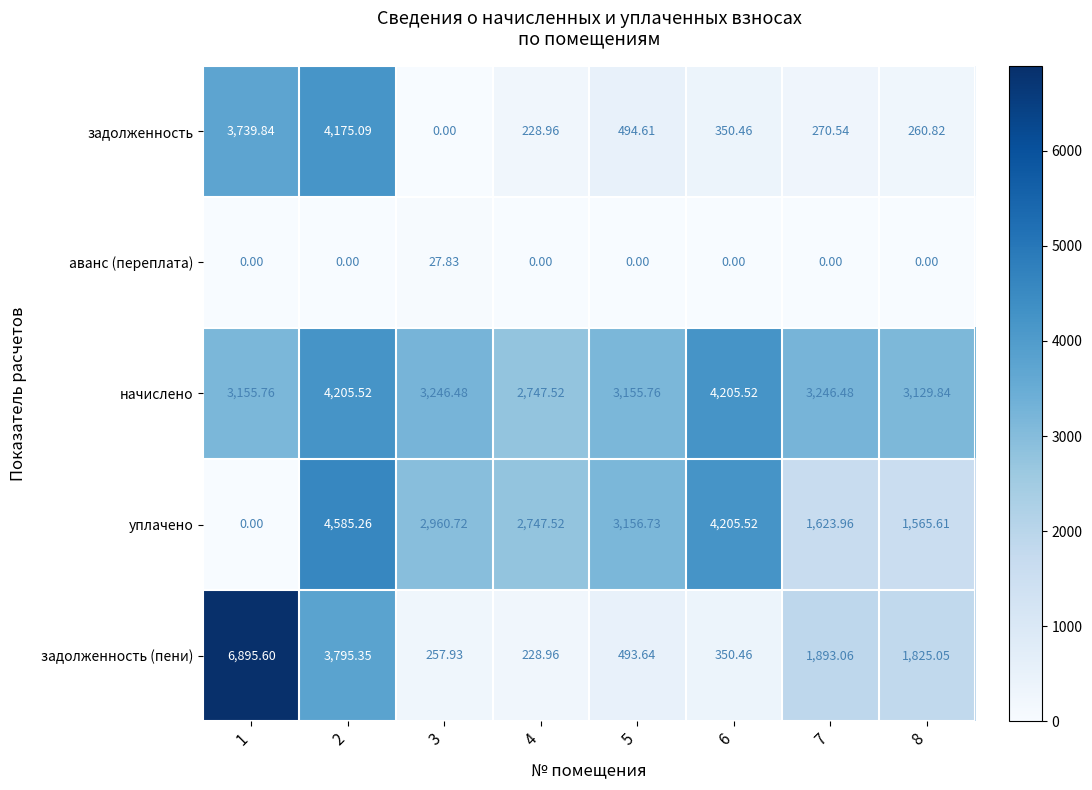

Which series has the largest range (max minus min)?

задолженность (пени)